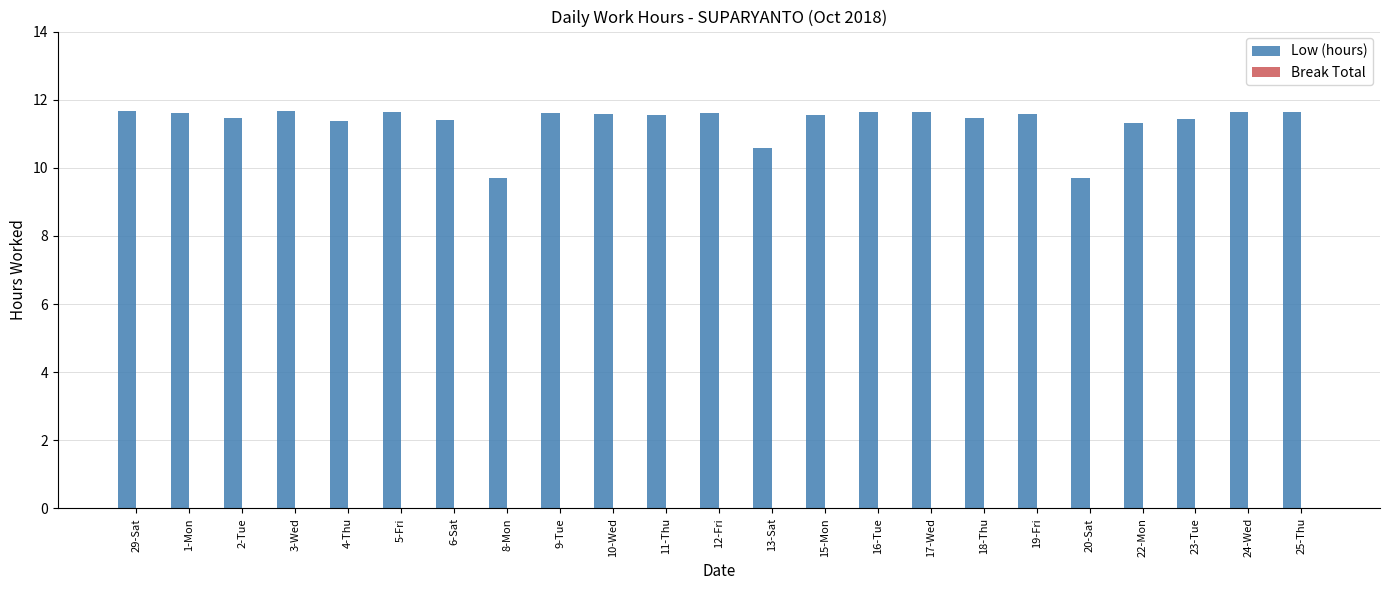

What is the sum of the values at 19-Fri and 9-Tue?

23.2